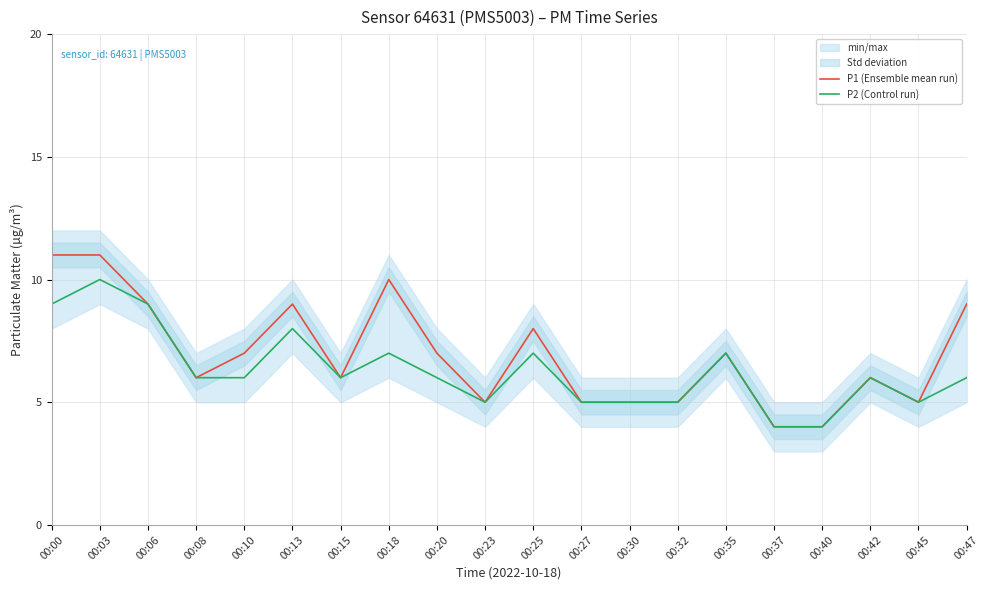

Which series has the widest spread of values?

P1 (Ensemble mean run)